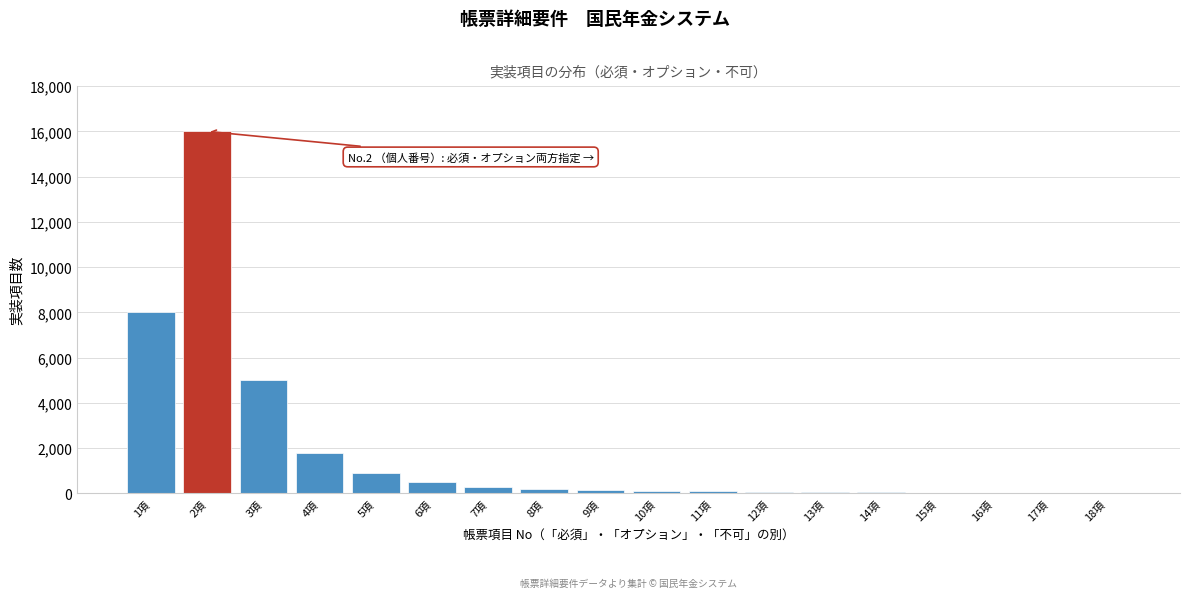

What is the greatest value displayed?

16000